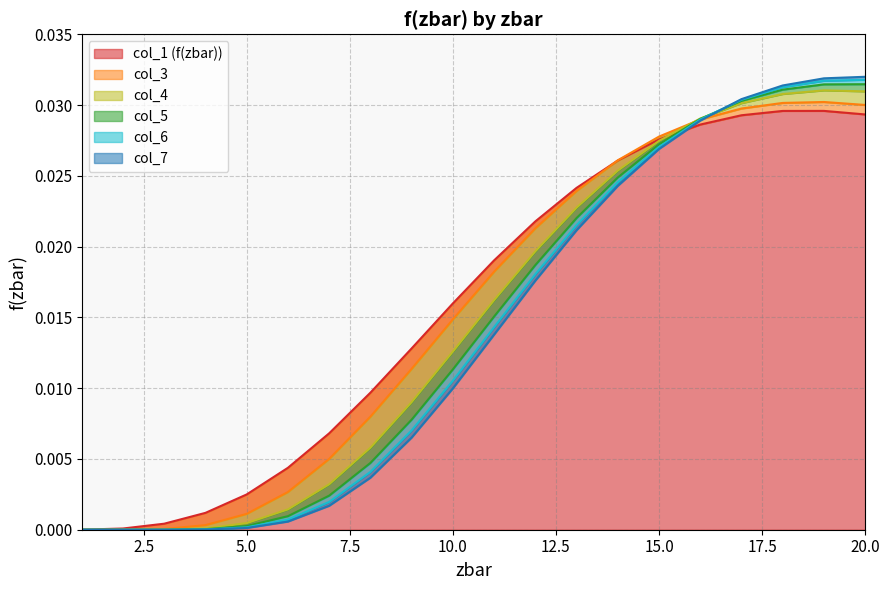

How many lines are shown in the chart?

6